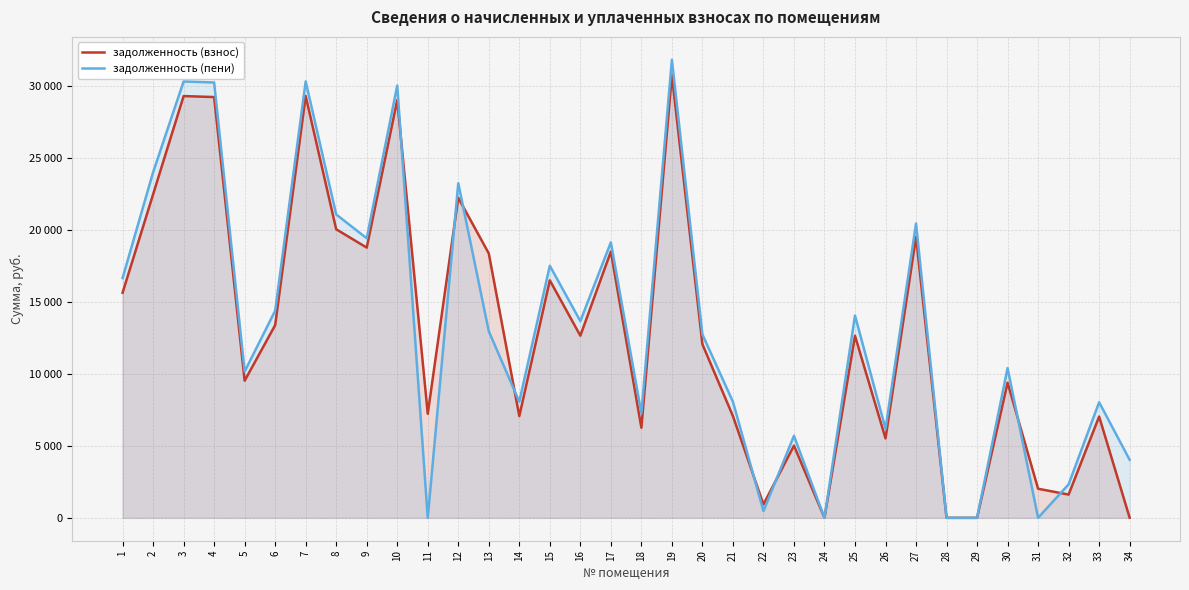

What is the value of the задолженность (взнос) point at the 6th from the left?

13391.5